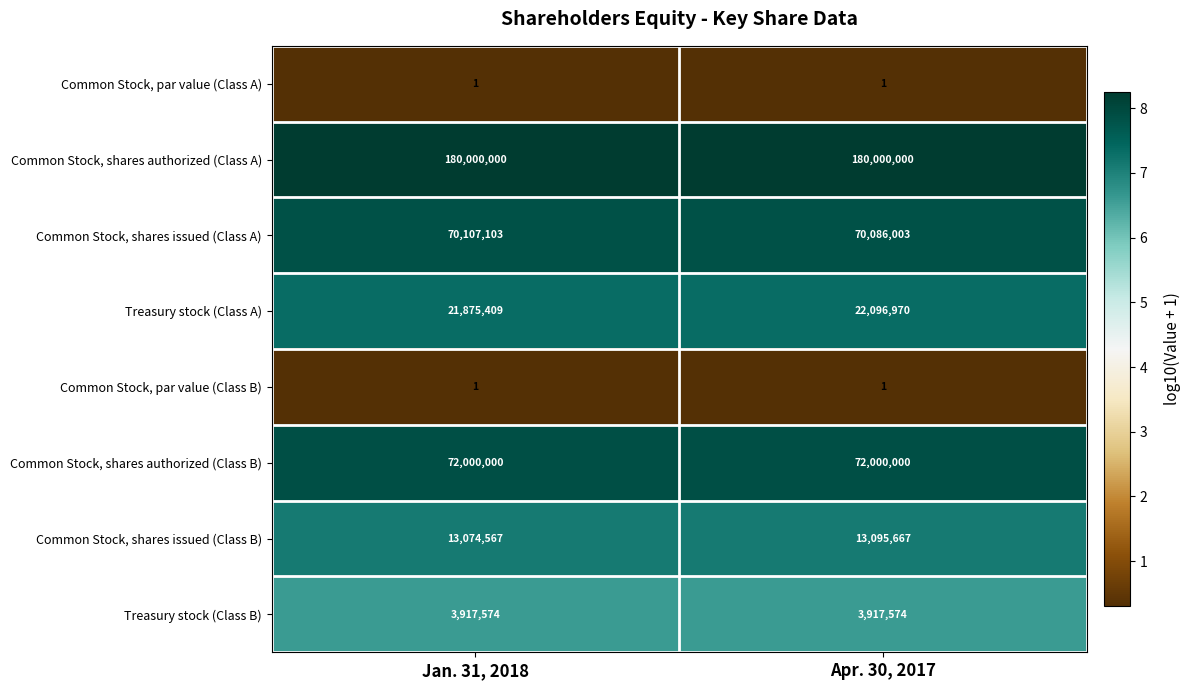

Between Jan. 31, 2018 and Apr. 30, 2017, which series saw the biggest shift?

Treasury stock (Class A)